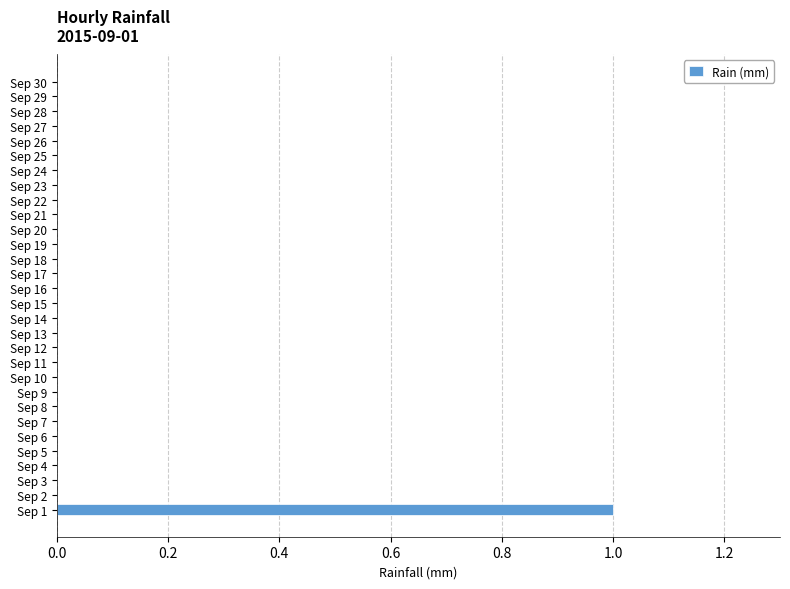

At which category does the chart reach its peak across all series?

Sep 1